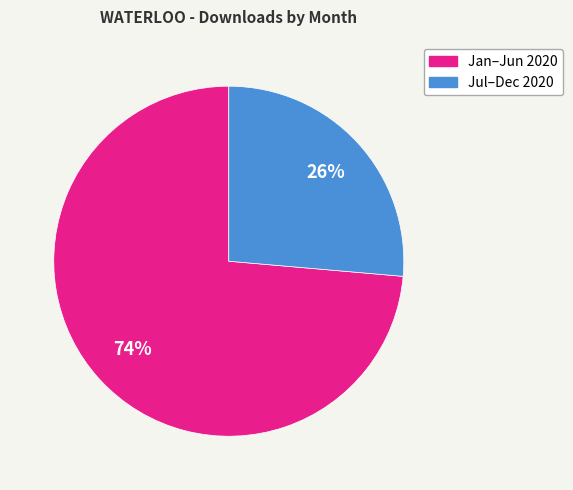

The Jul–Dec 2020 slice represents 26% of the pie. True or false?

True